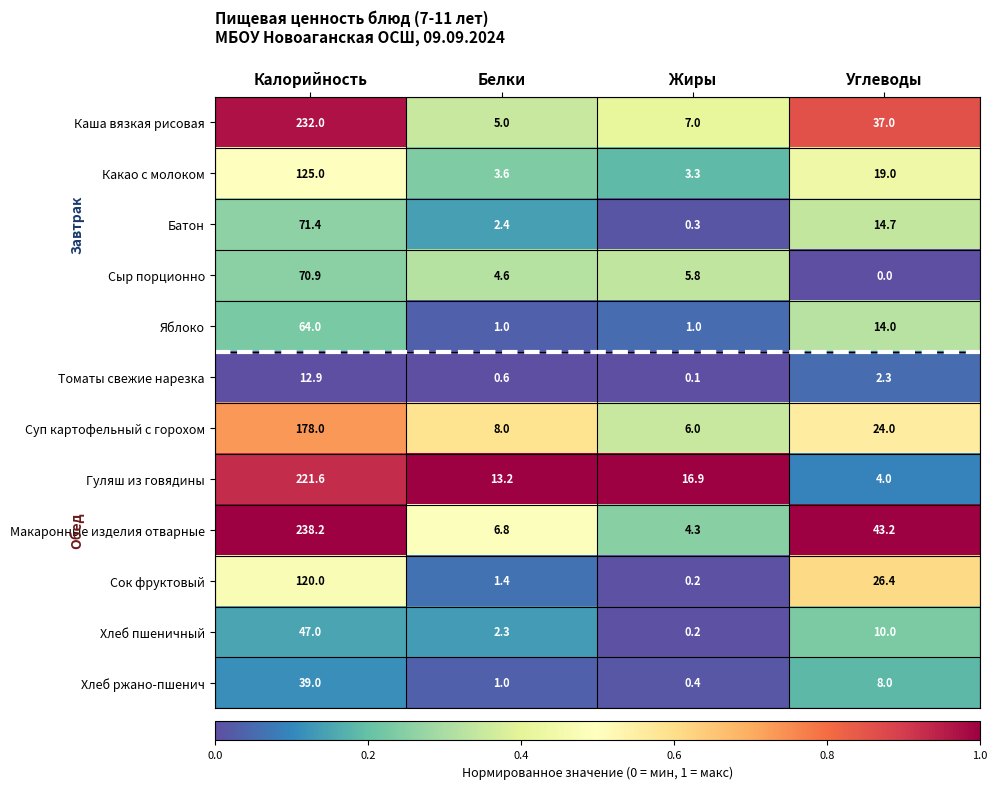

Which series has the largest total across all categories?

Макаронные изделия отварные